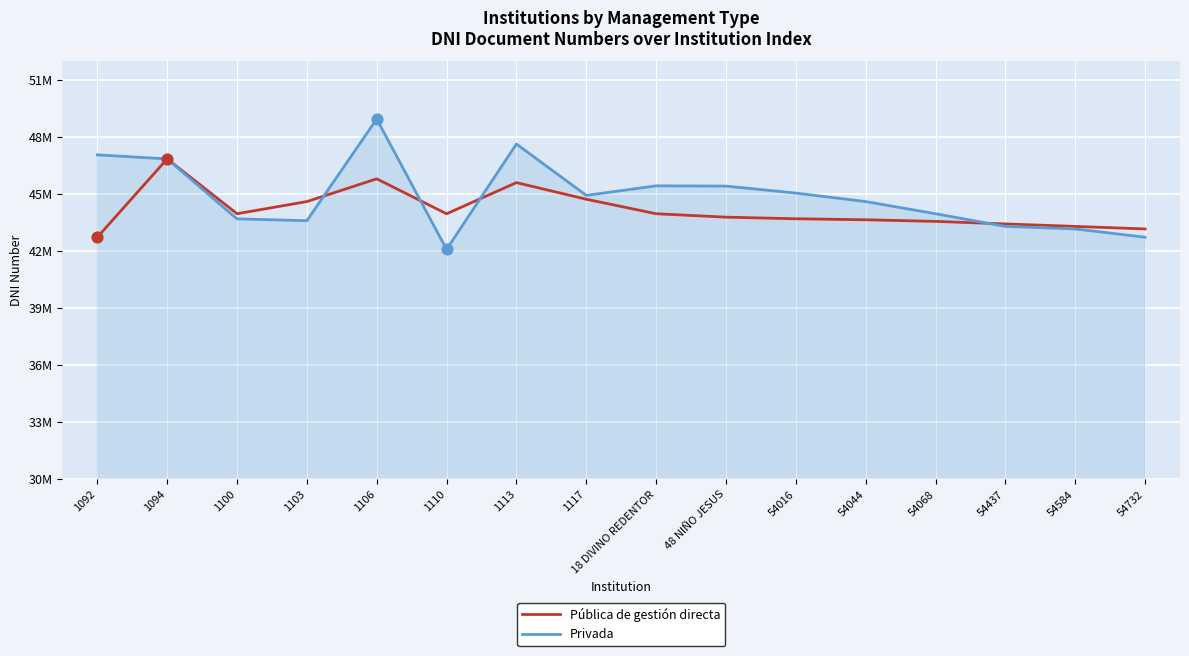

At how many categories does at least one series exceed 46091691?

4